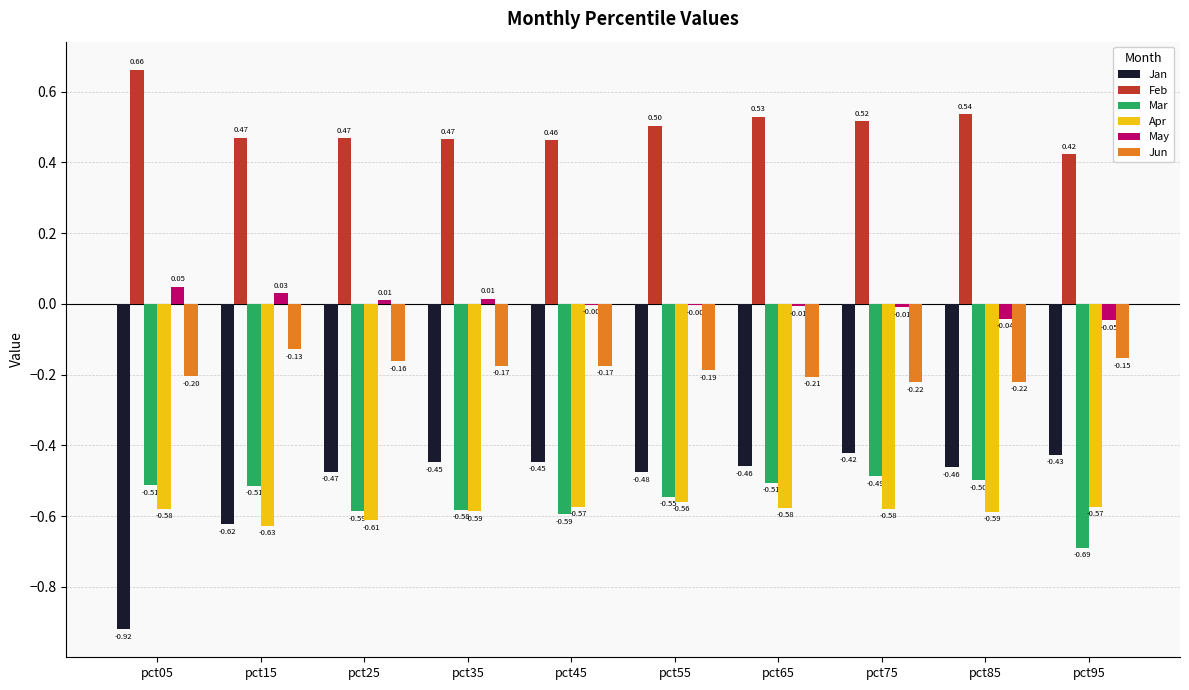

How many data points does each series have?

10